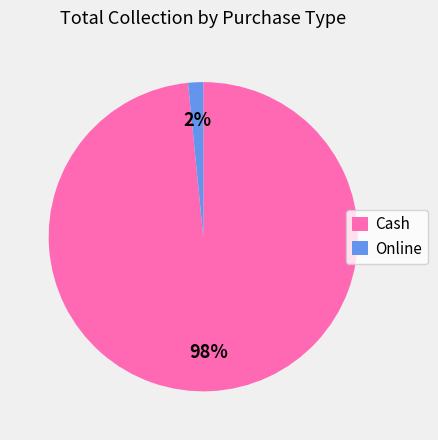

Rank the categories by value from lowest to highest.

Online, Cash